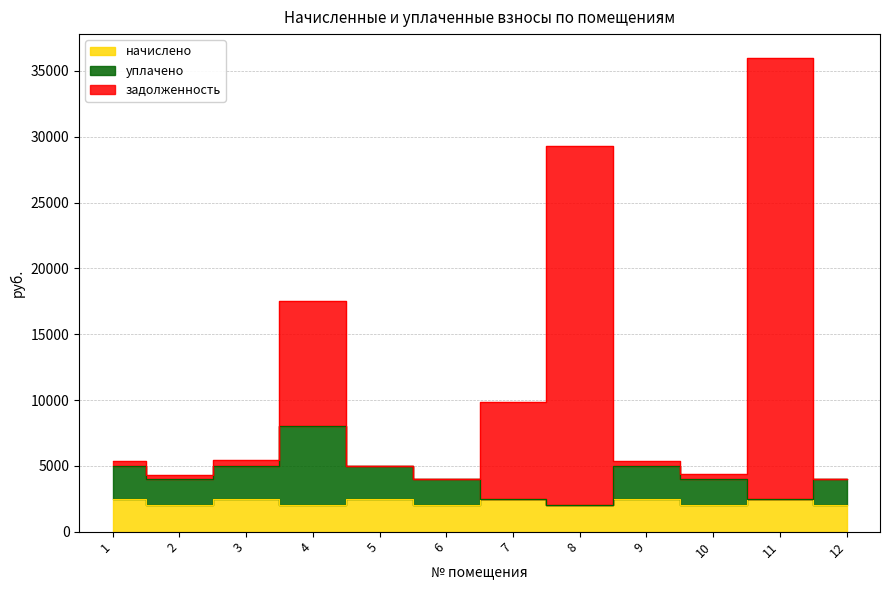

The value of уплачено at 2 is 3998.9. True or false?

True